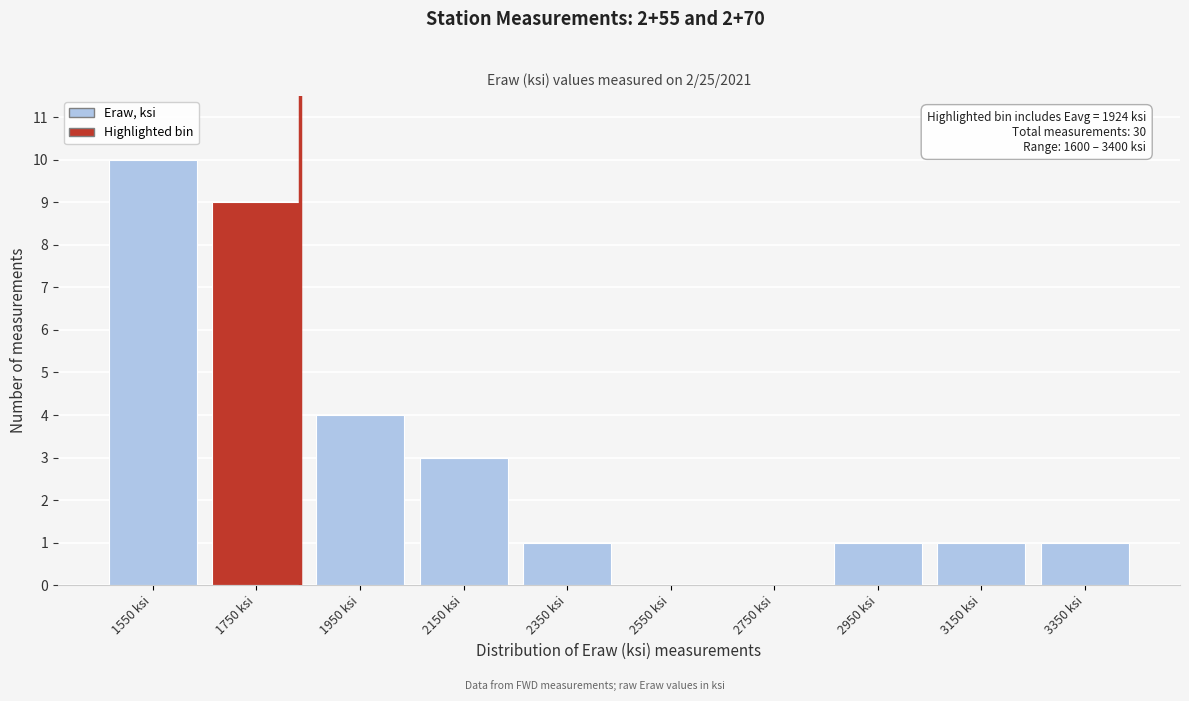

Reading left to right, transcribe all the data shown in this chart.

1550 ksi=10	1750 ksi=9	1950 ksi=4	2150 ksi=3	2350 ksi=1	2550 ksi=0	2750 ksi=0	2950 ksi=1	3150 ksi=1	3350 ksi=1